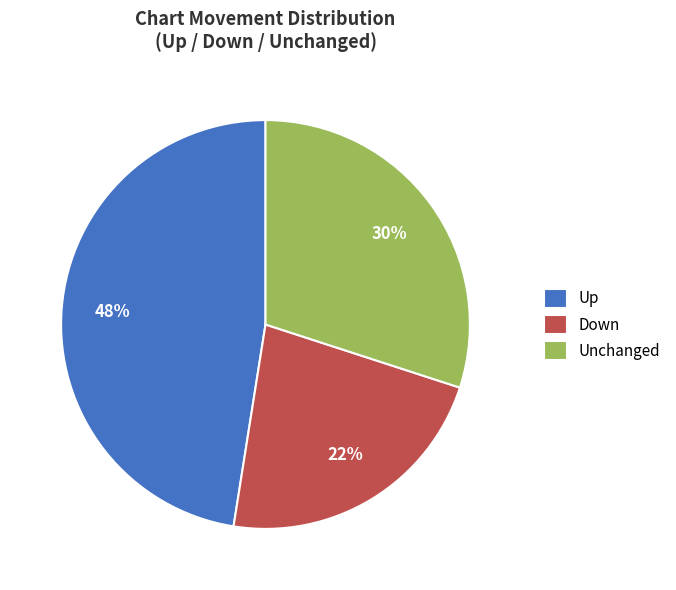

Does Down account for over 50% of the chart?

No